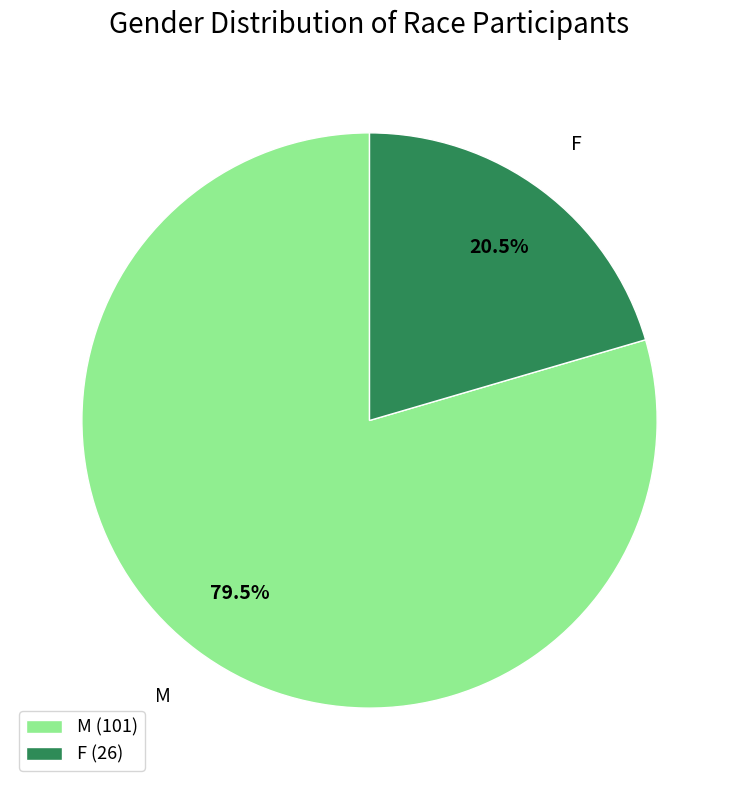

Count the number of slices in the pie.

2